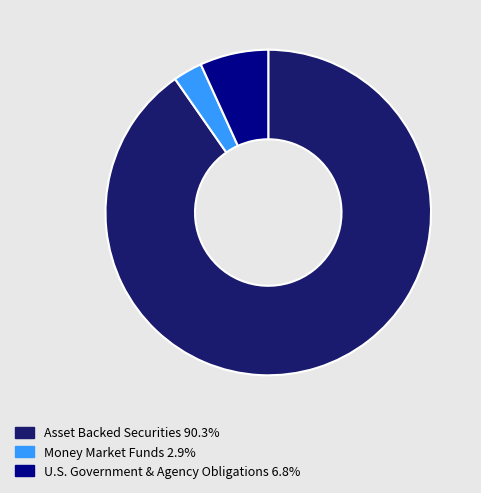

Does any single category account for the majority?

Yes